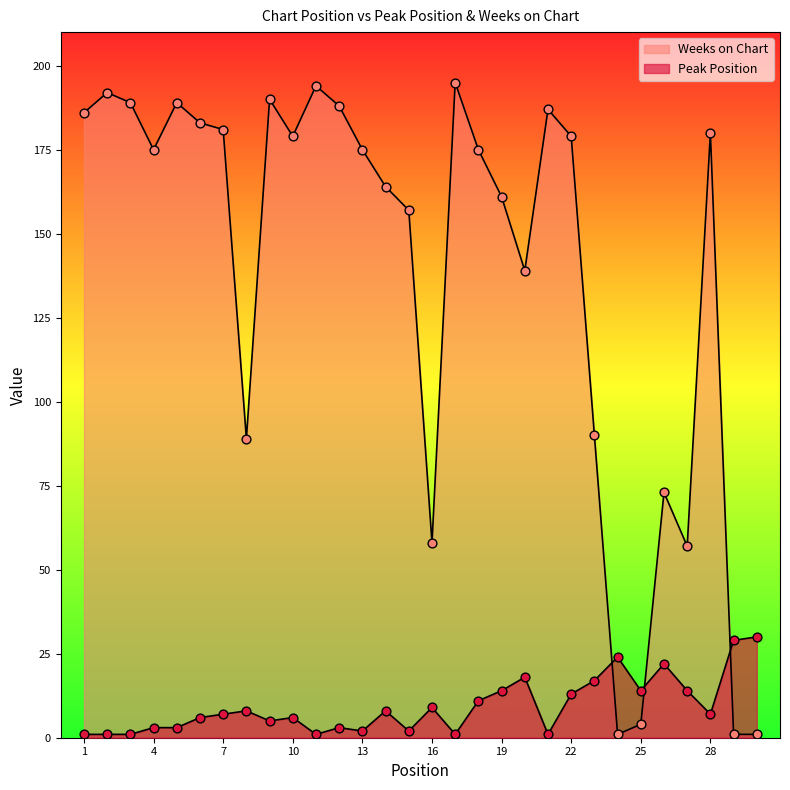

Is the value of Peak Position at 9 greater than the value of Weeks on Chart at 19?

No